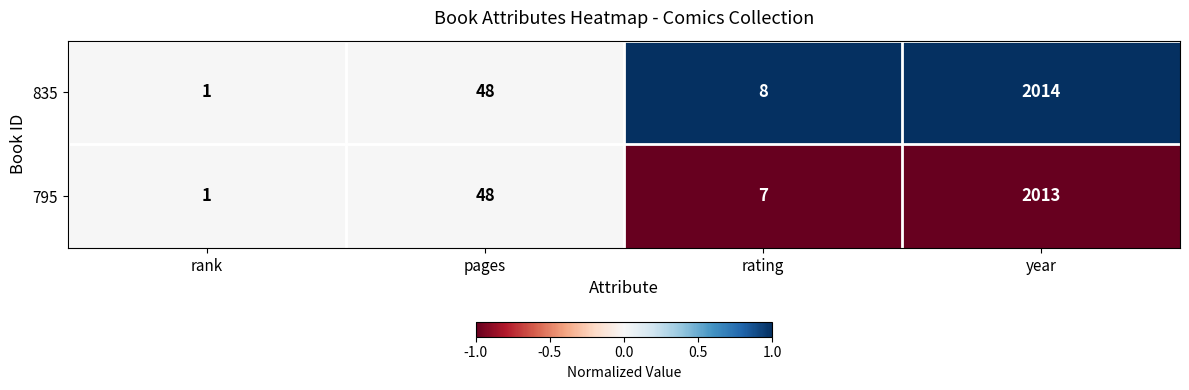

Which category has the highest value in the 795 series?

year